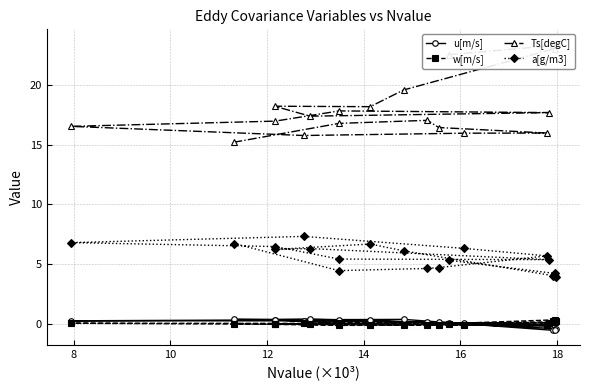

In a[g/m3], how many points are lower than both neighbors (excluding endpoints)?

5